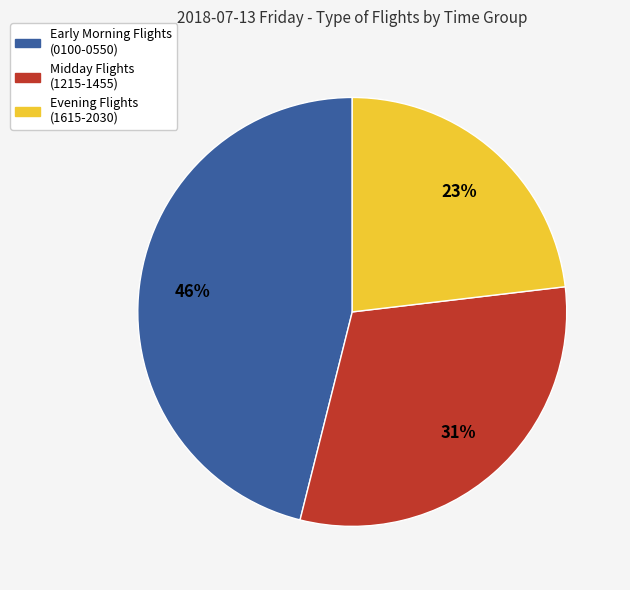

What is the ratio of the value at Early Morning Flights (0100-0550) to the value at Evening Flights (1615-2030)?

2.0